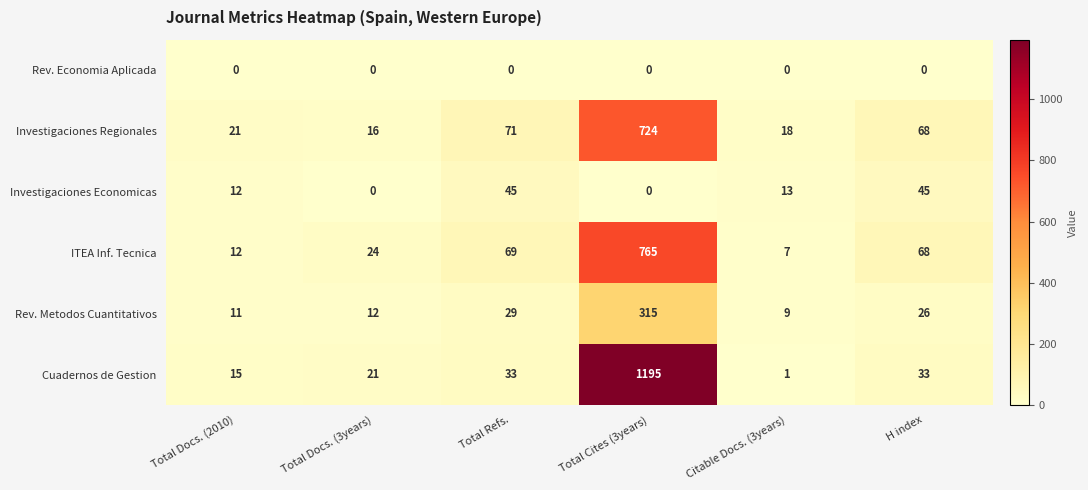

The Rev. Economia Aplicada series shows 0 at Total Docs. (3years). True or false?

True